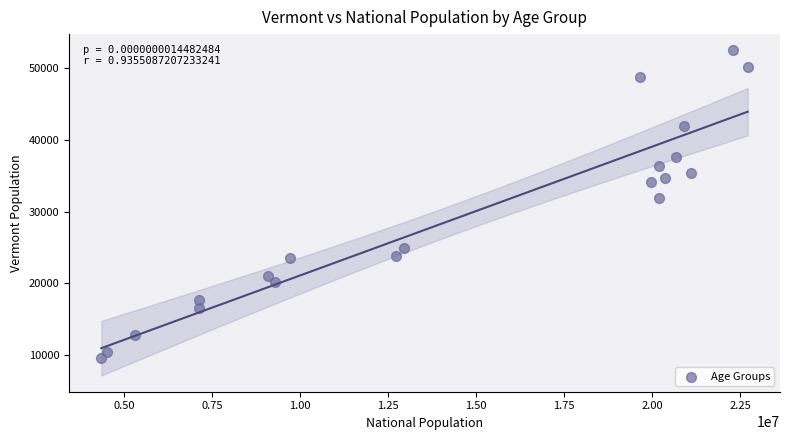

What Y value in the scatter plot is closest to 31072?

31952